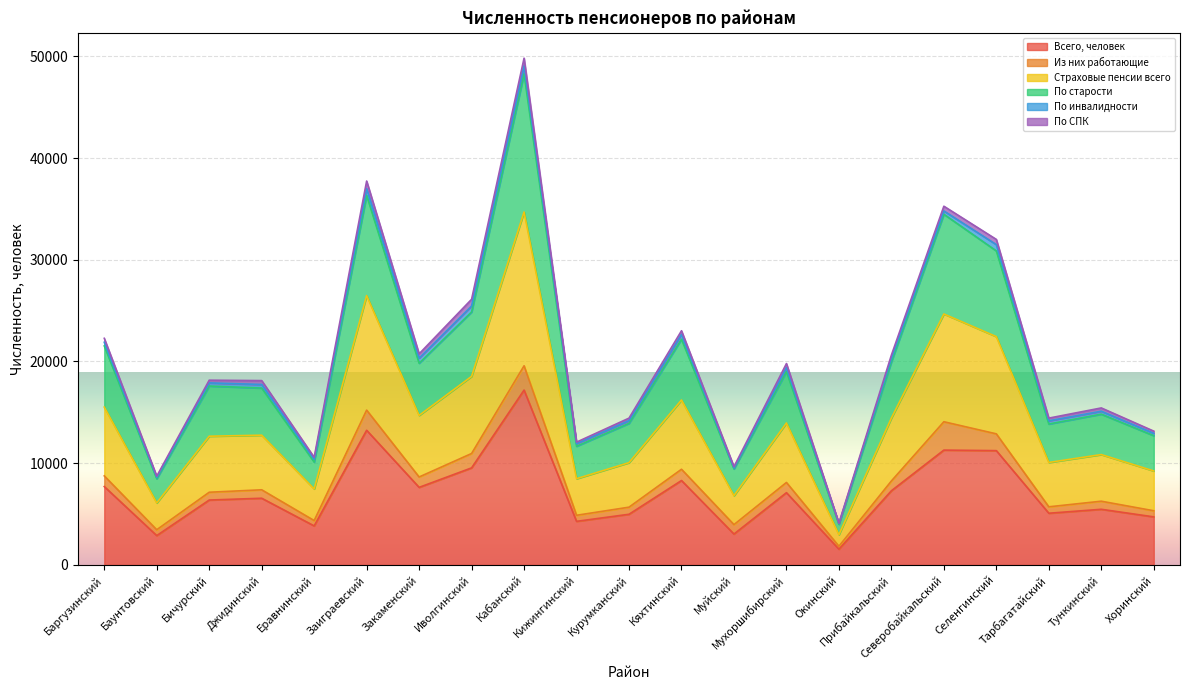

Which category has the highest value in the По старости series?

Кабанский